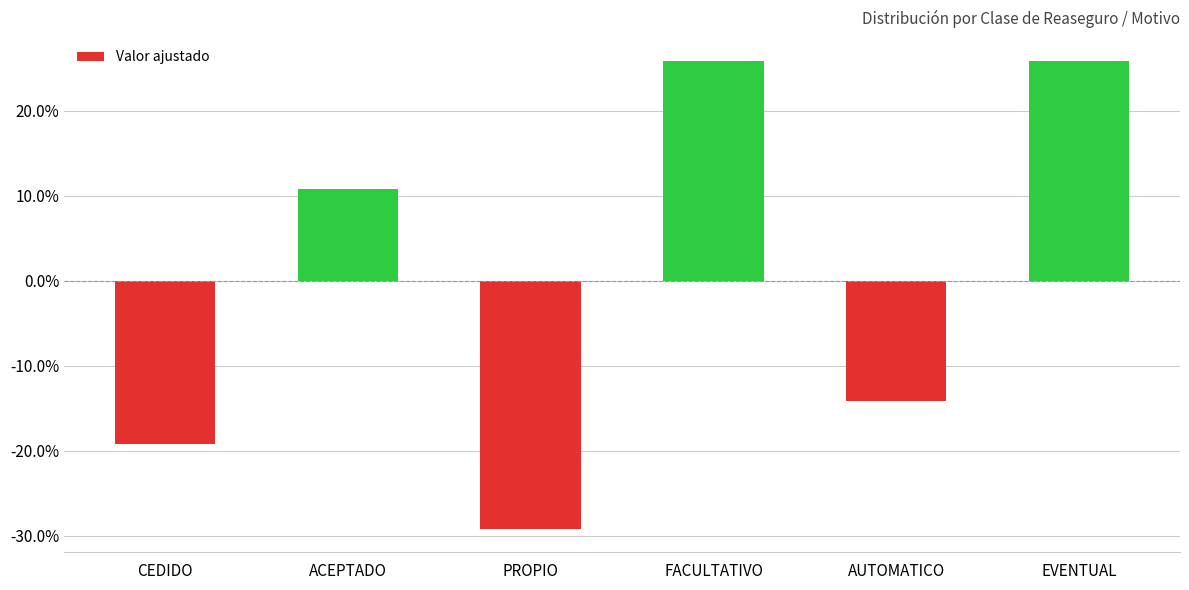

Rank the categories by value from lowest to highest.

PROPIO, CEDIDO, AUTOMATICO, ACEPTADO, FACULTATIVO, EVENTUAL